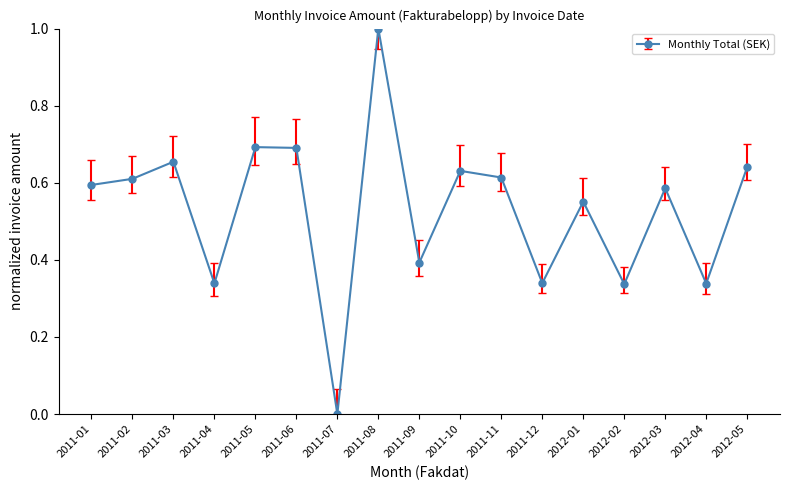

True or false: the data shows 0.2 at 2012-02.

False